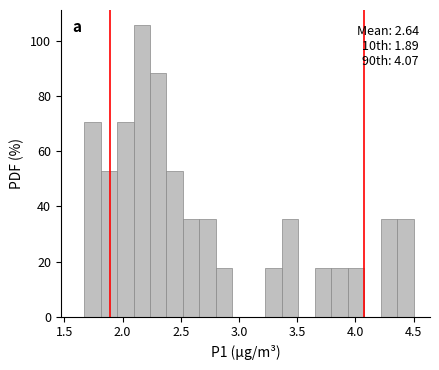

Around what value on the x-axis is the tallest bar? Give the approximate position of its centre, as read against the axis.

2.15